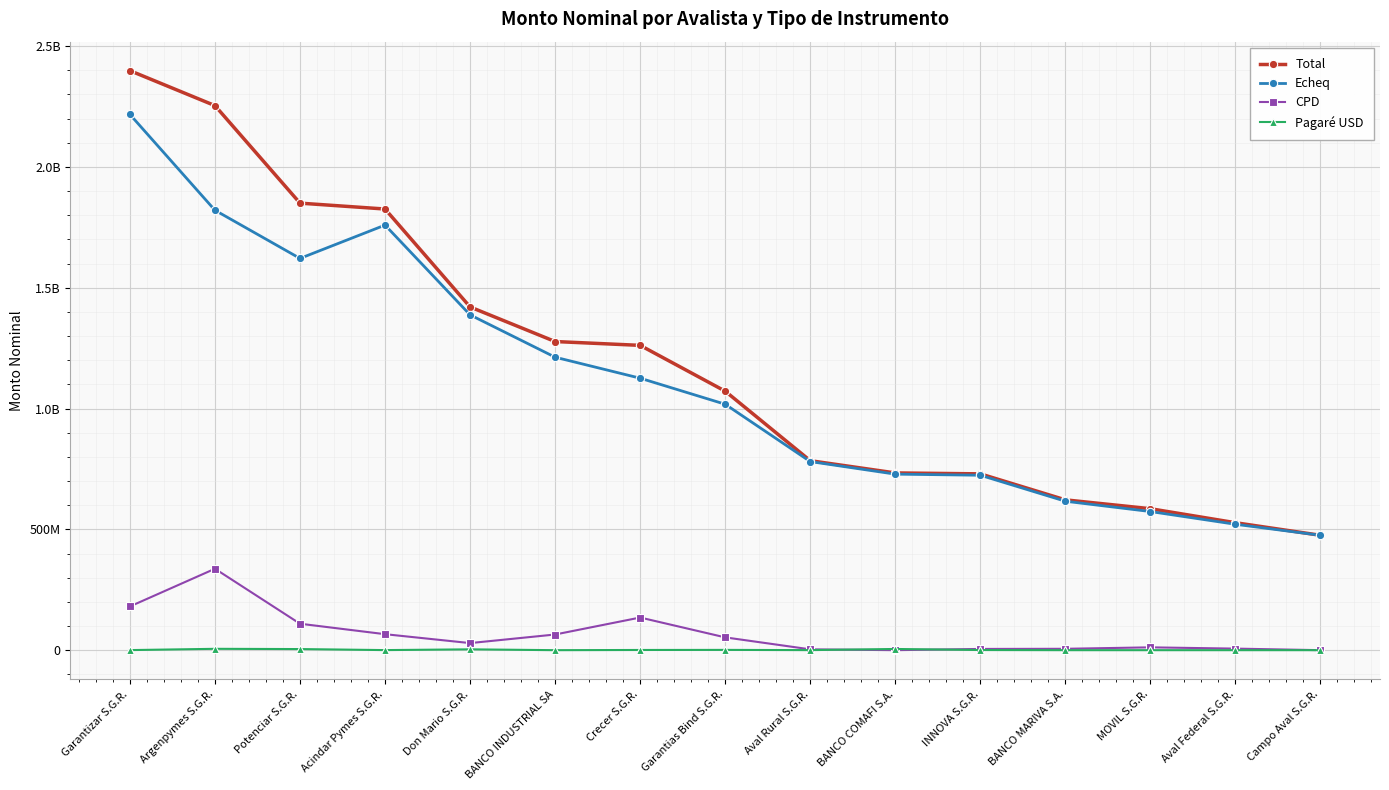

Is the value of Total at Garantias Bind S.G.R. greater than the value of Echeq at BANCO MARIVA S.A.?

Yes